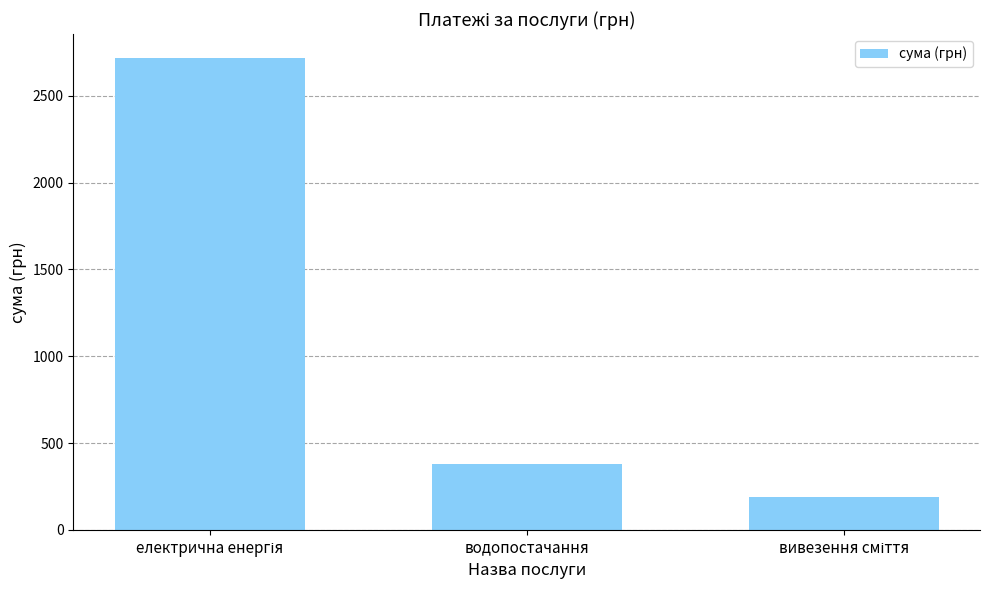

Where is the data nearest to the value 1454?

водопостачання